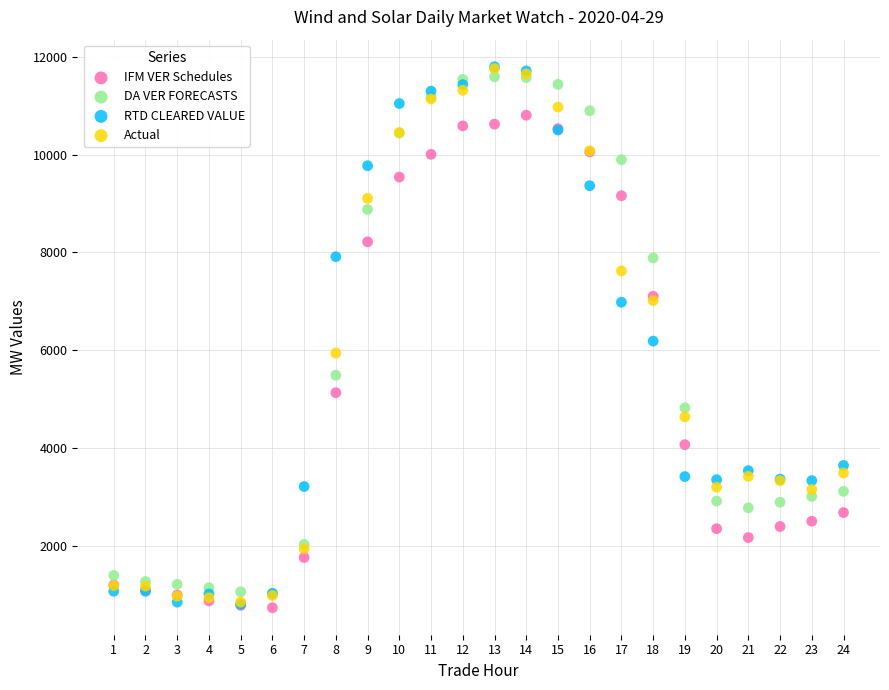

What are all the series names shown in the legend?

IFM VER Schedules, DA VER FORECASTS, RTD CLEARED VALUE, Actual